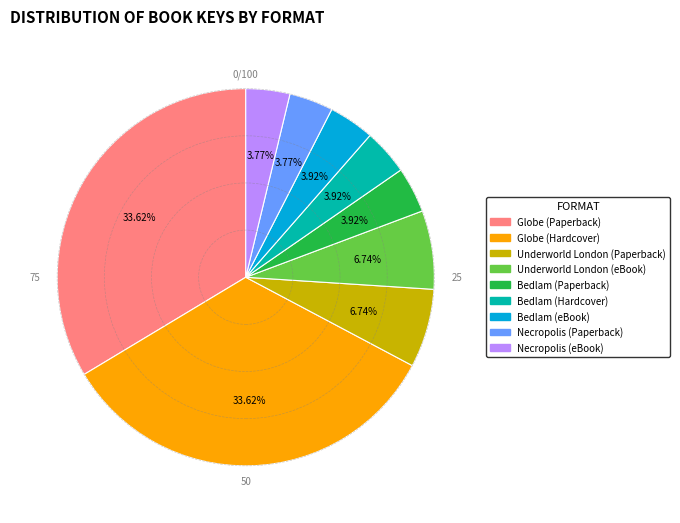

Is the sum of Bedlam (Hardcover) and Necropolis (Paperback) greater than half?

No